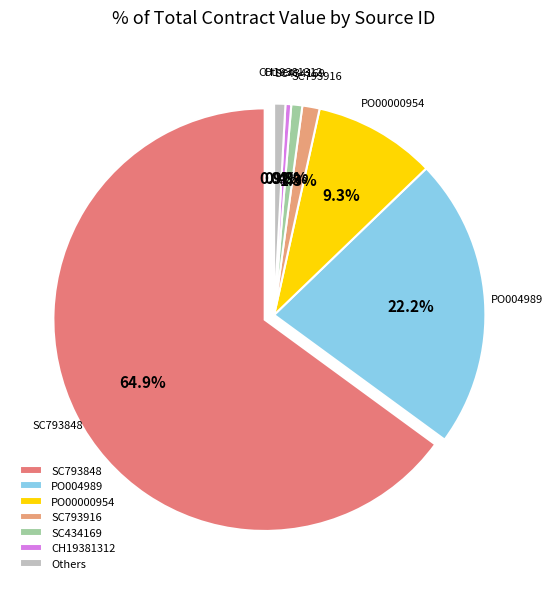

Does any single category account for the majority?

Yes